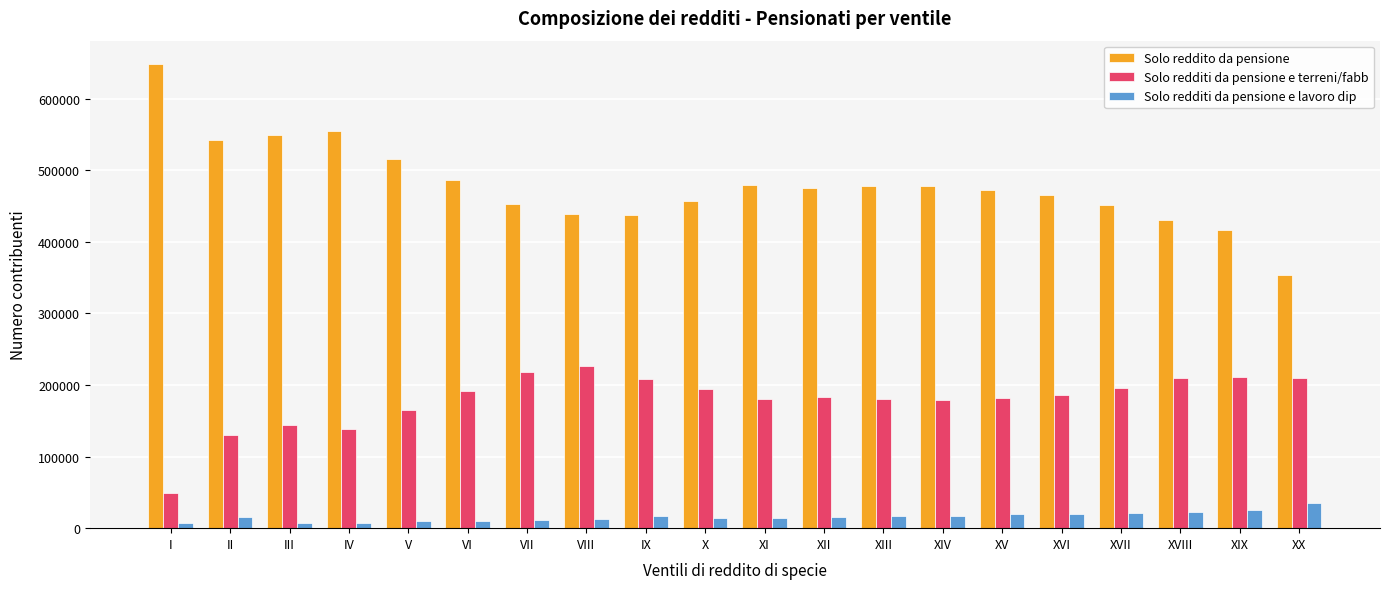

What is the difference between the highest and lowest values at V?

504814